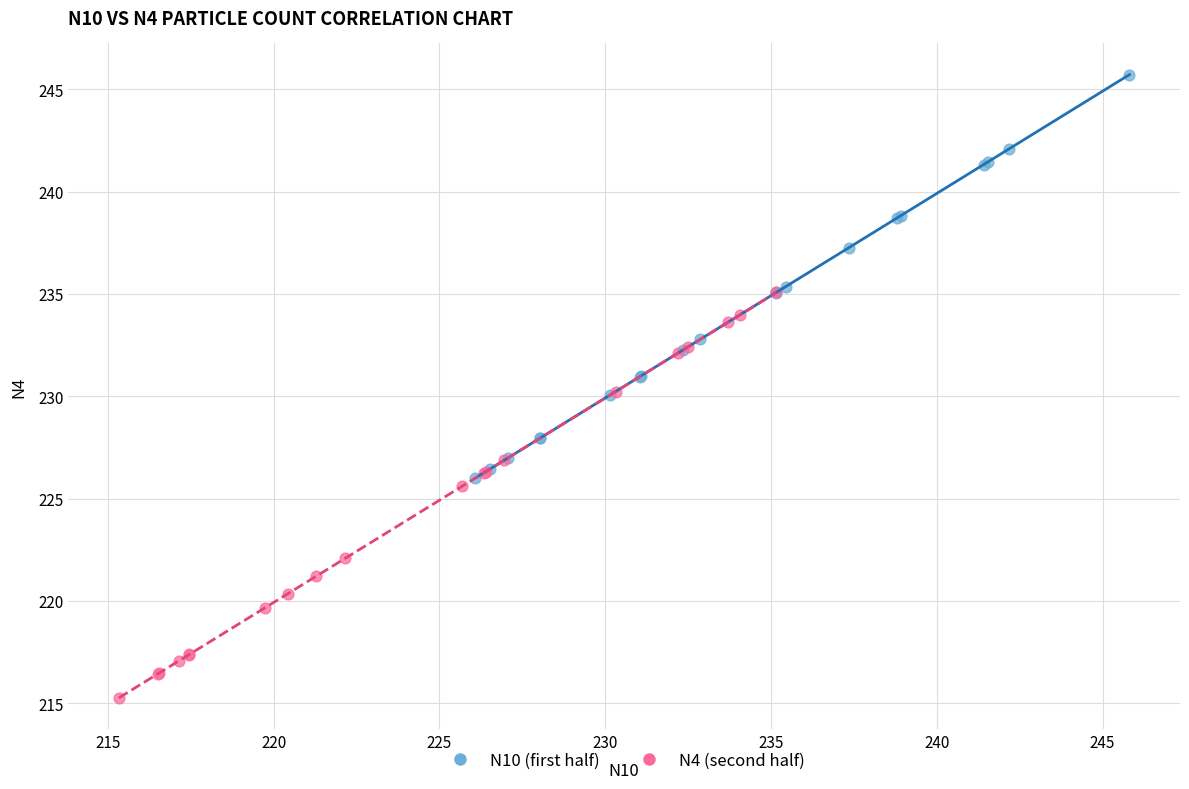

Which series contains the highest Y value?

N10 (first half)